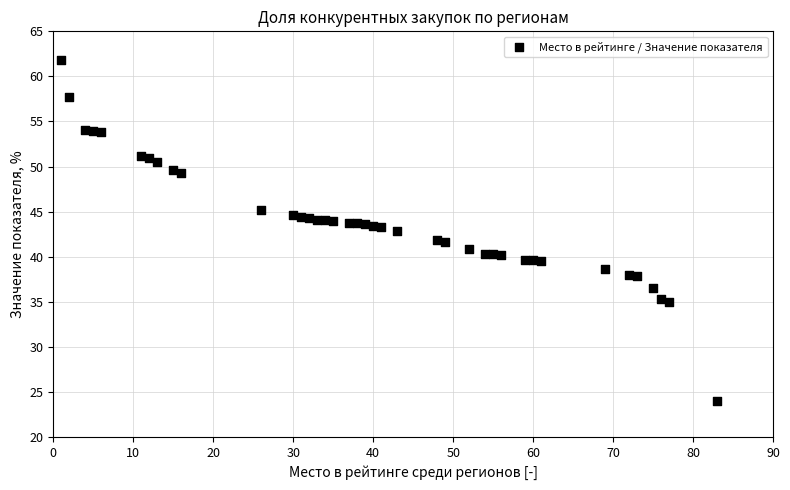

What is the range of Y values (max minus min)?

37.9